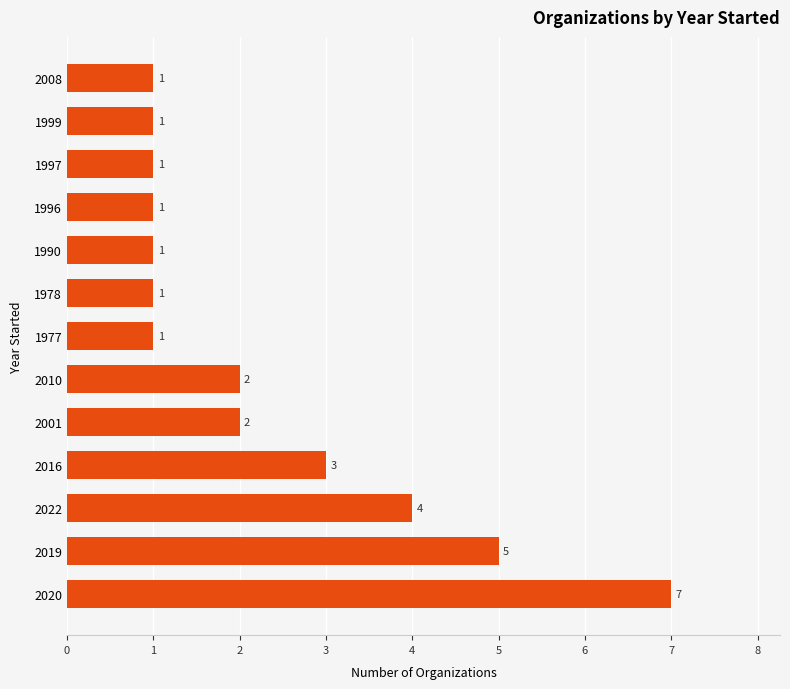

Which category has the highest value across all series?

2020